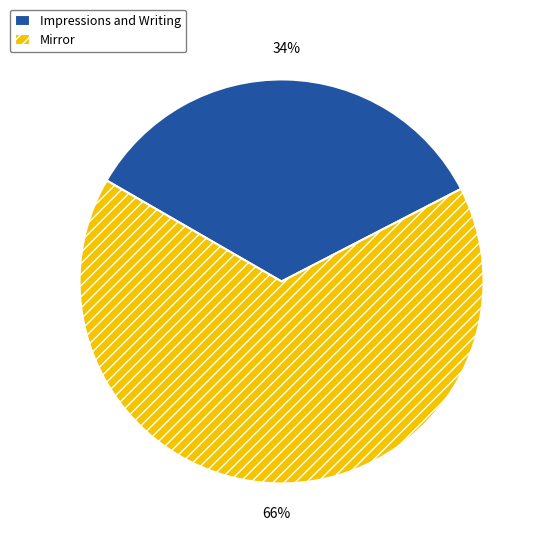

Rank the categories by value from lowest to highest.

Impressions and Writing, Mirror